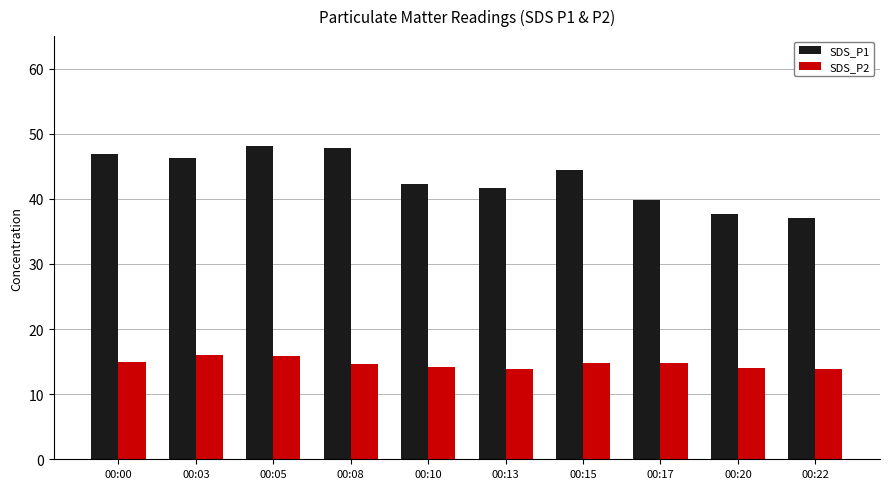

The value of SDS_P2 at 00:08 is 14.6. True or false?

True